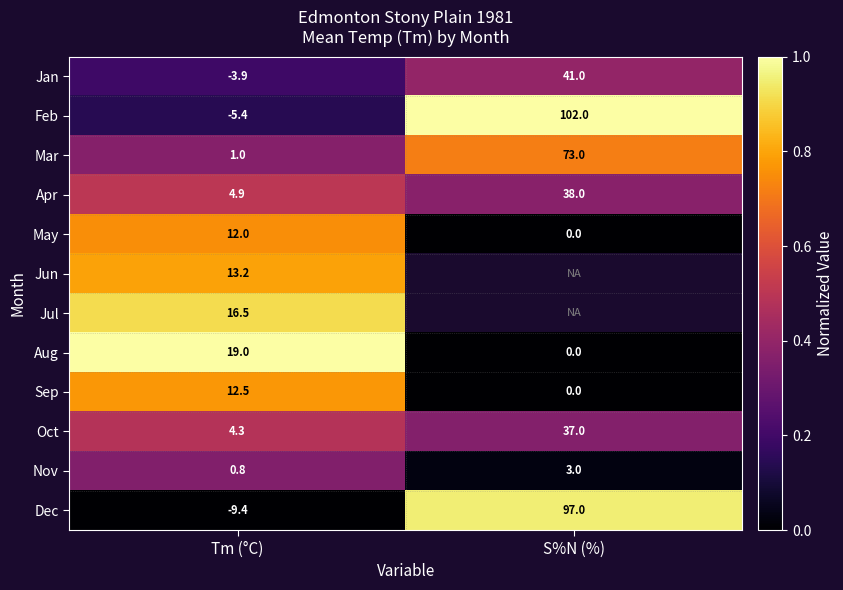

At Tm (°C), list the series in order from smallest to largest.

Dec, Feb, Jan, Nov, Mar, Oct, Apr, May, Sep, Jun, Jul, Aug